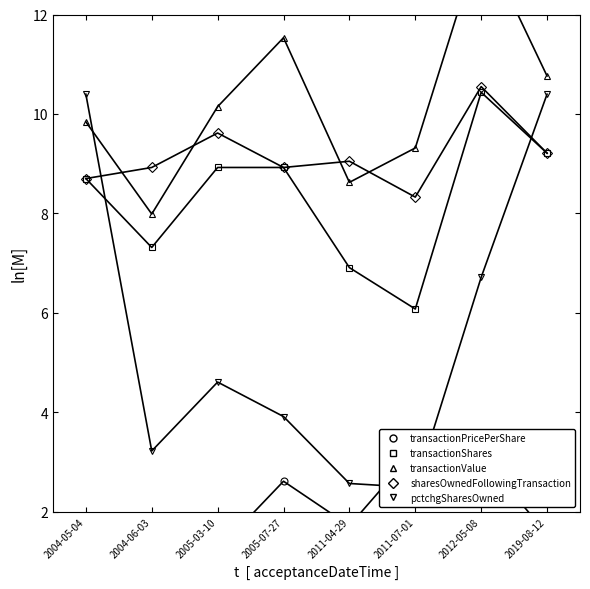

What is the sum of all pctchgSharesOwned values?

44.3